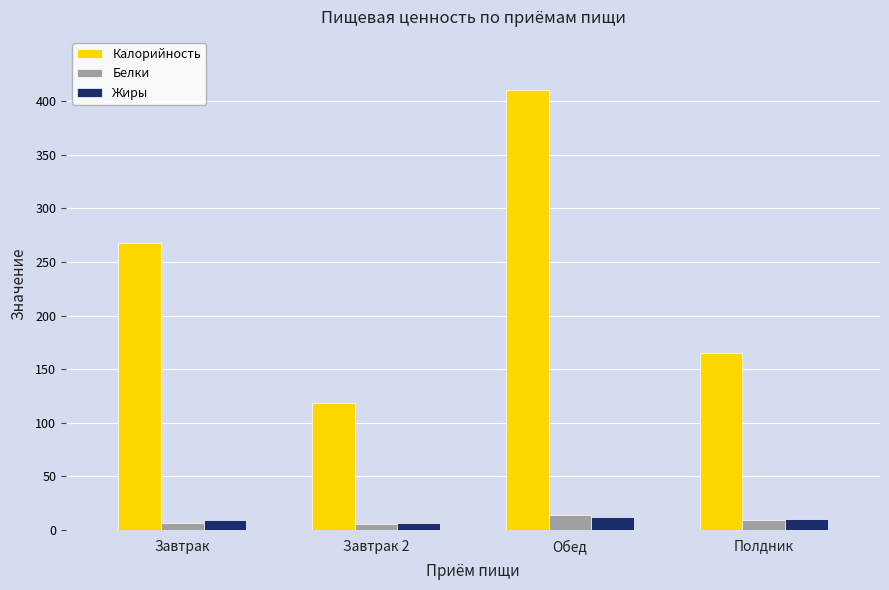

Is it true that Калорийность equals 410.5 at Обед?

True